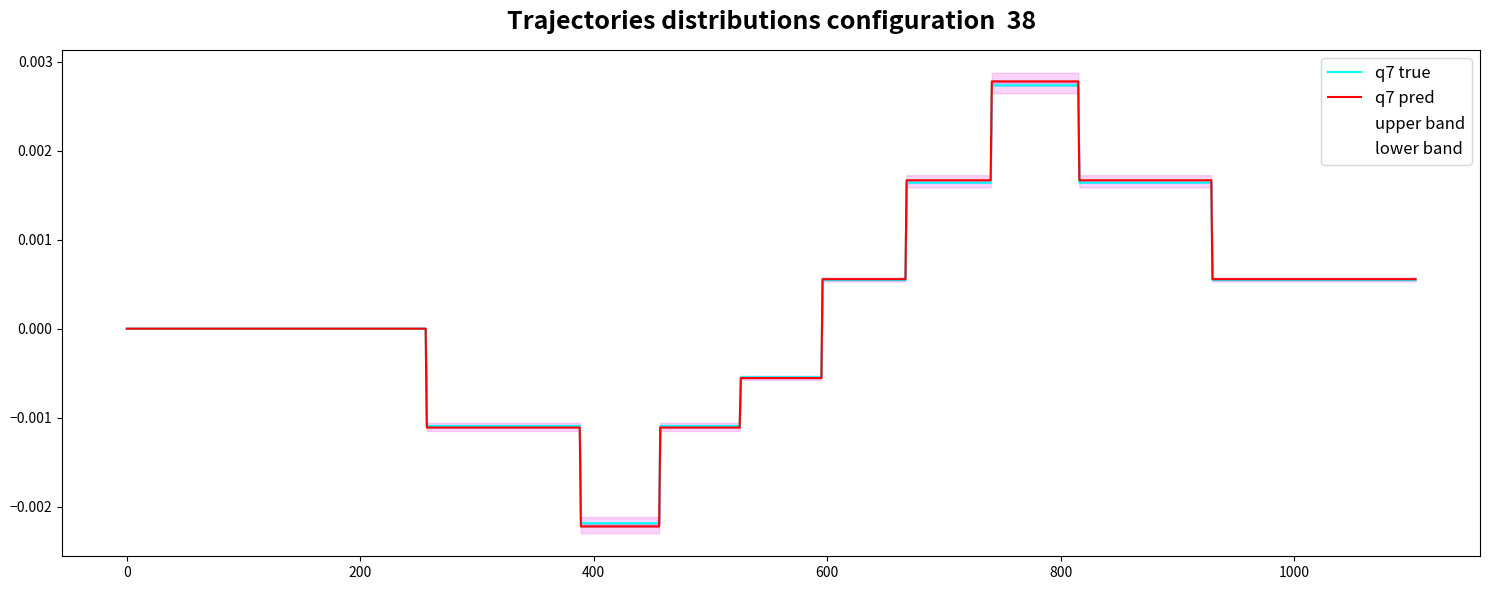

The value of q7 true at 14 is 0.0. True or false?

False